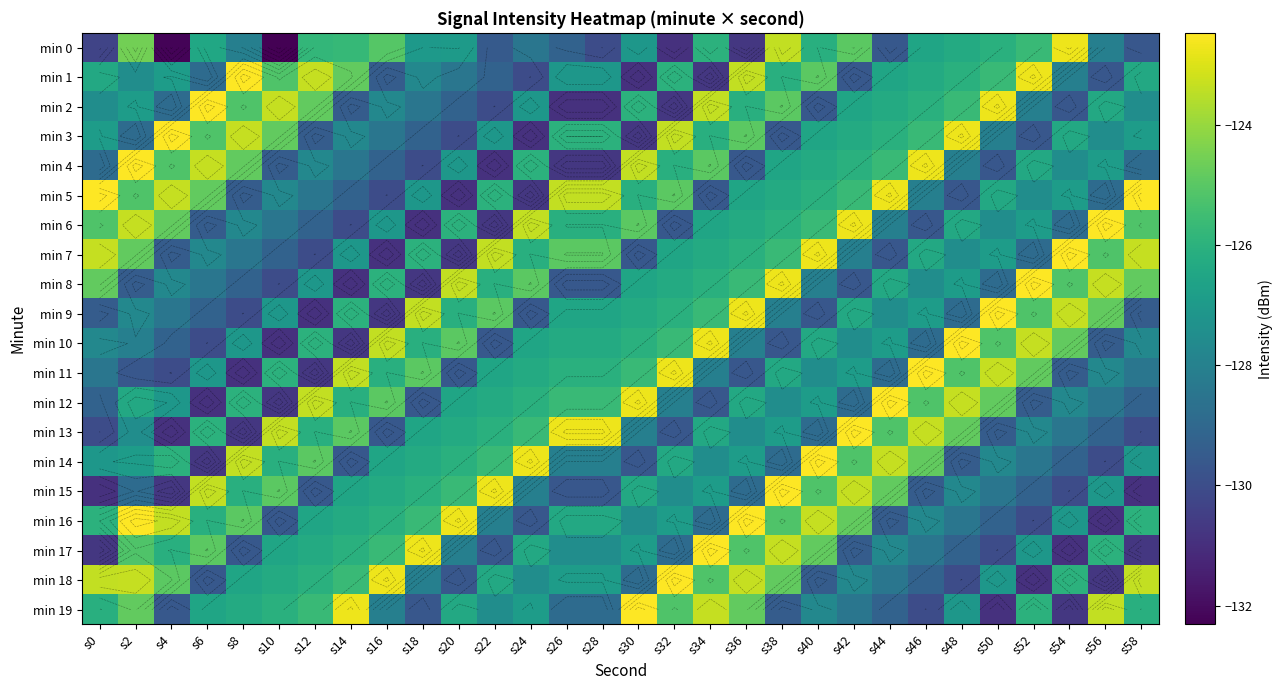

Where does the min 6 series first go above -126?

s0